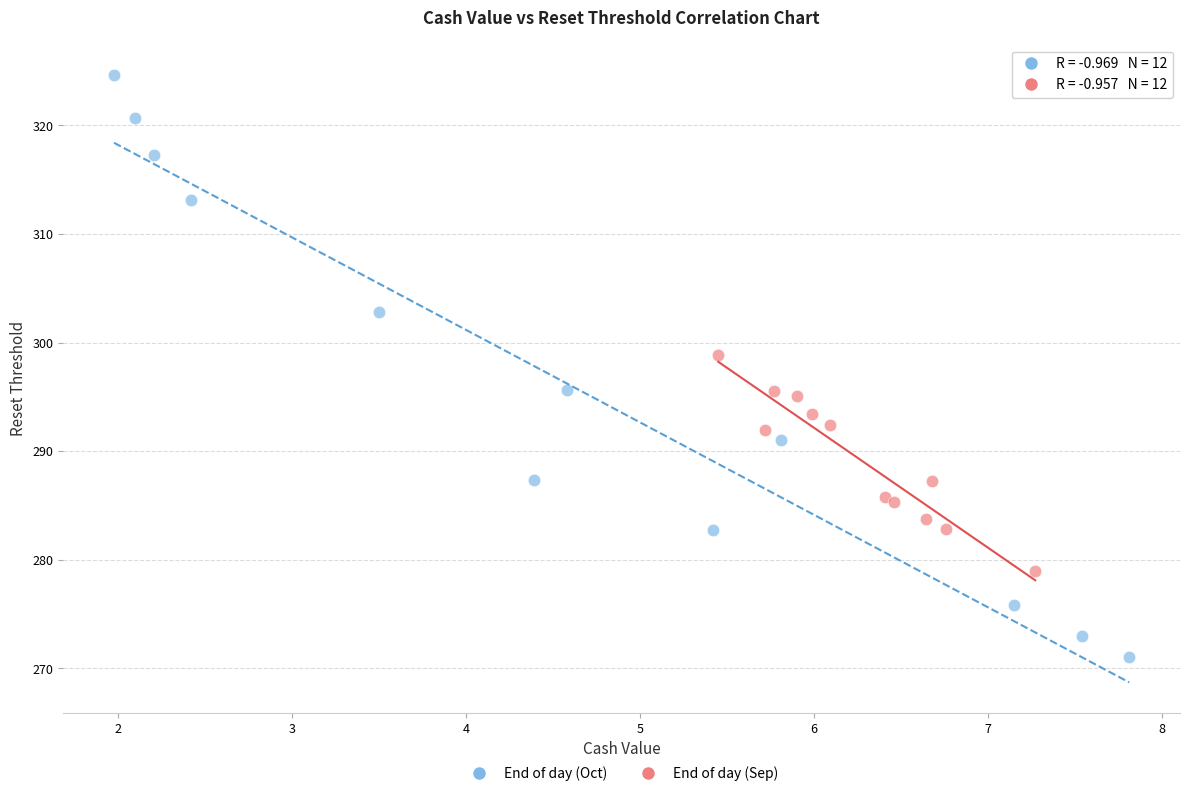

Which series reaches the minimum Y coordinate?

End of day (Oct)